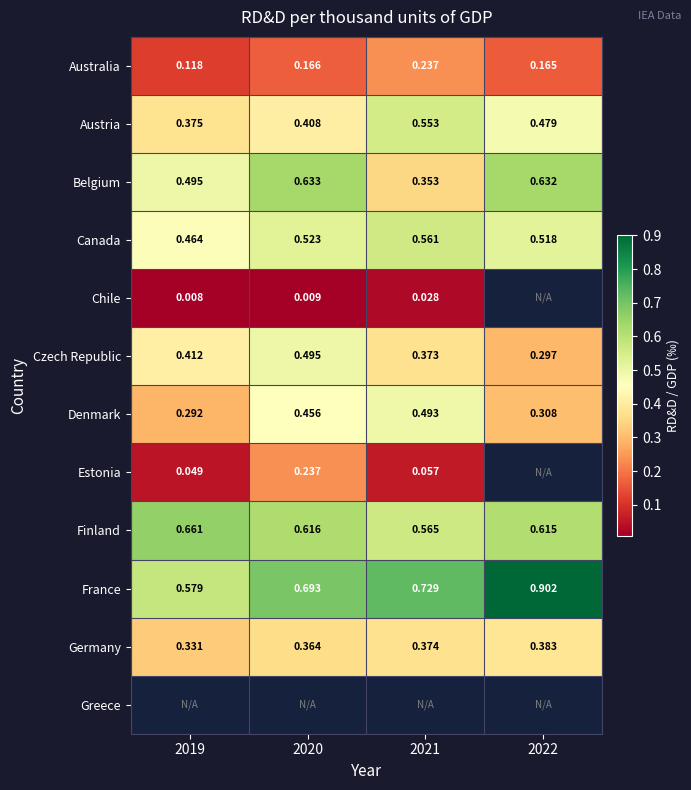

Which has a higher value, 2022 or 2019?

2022